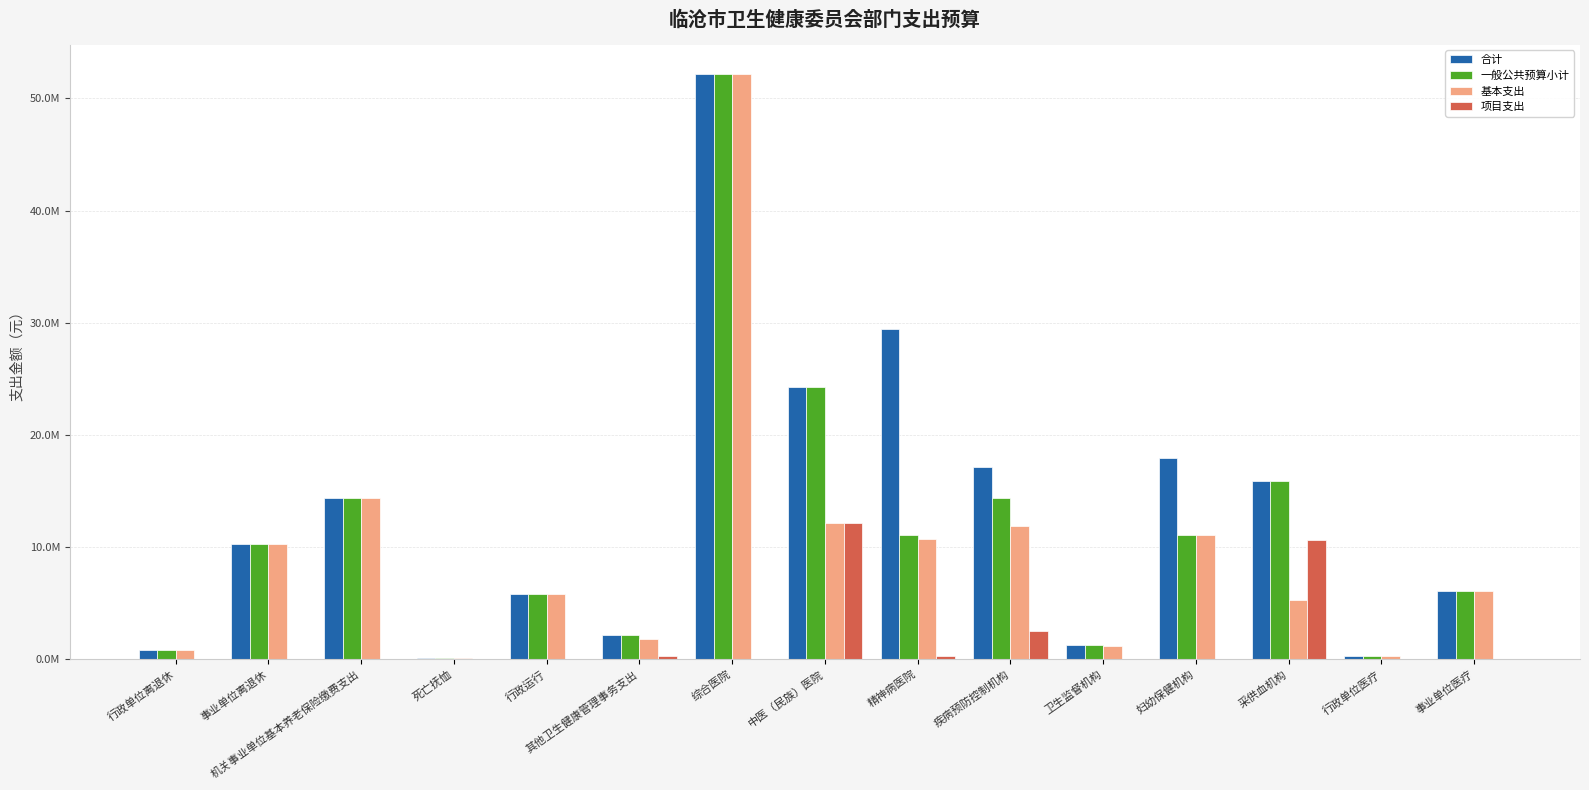

What is the label of the 9th bar from the right?

综合医院